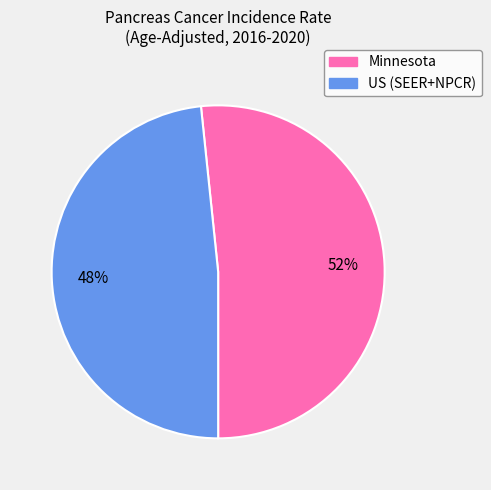

To the nearest percent, what is the combined percentage of Minnesota and US (SEER+NPCR)?

100%